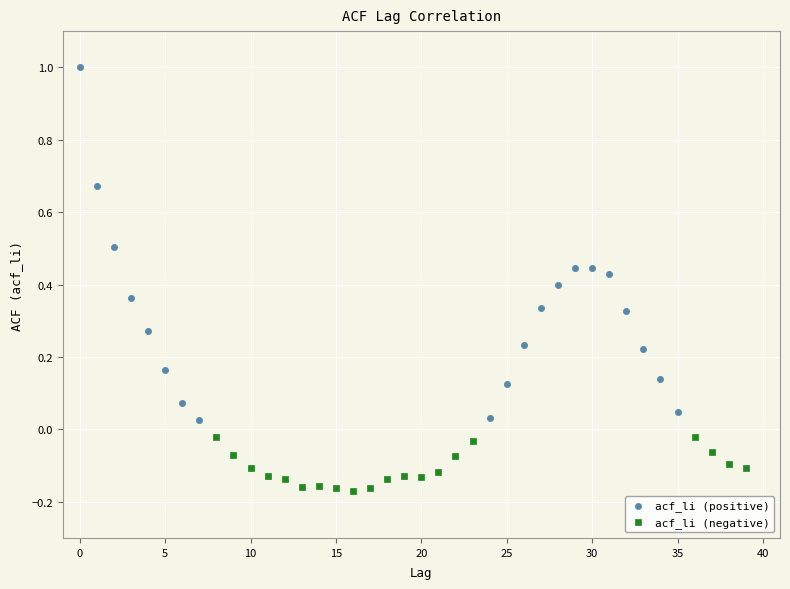

Which series has the largest Y range (max minus min)?

acf_li (positive)